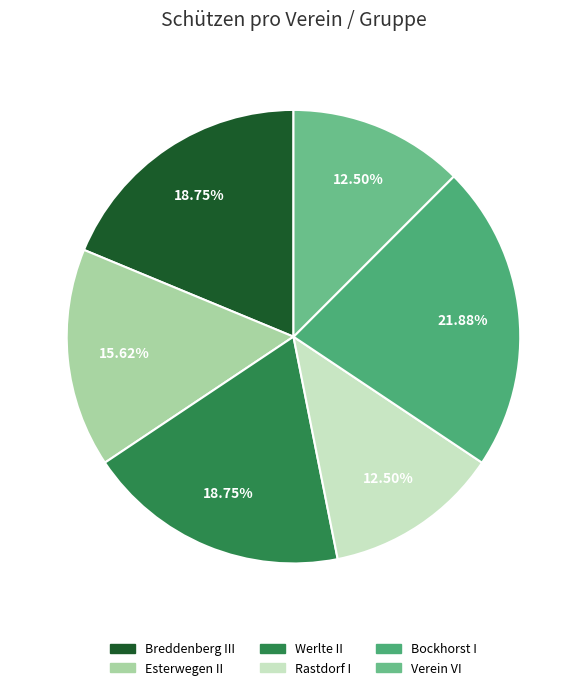

Which has a higher value, Verein VI or Bockhorst I?

Bockhorst I